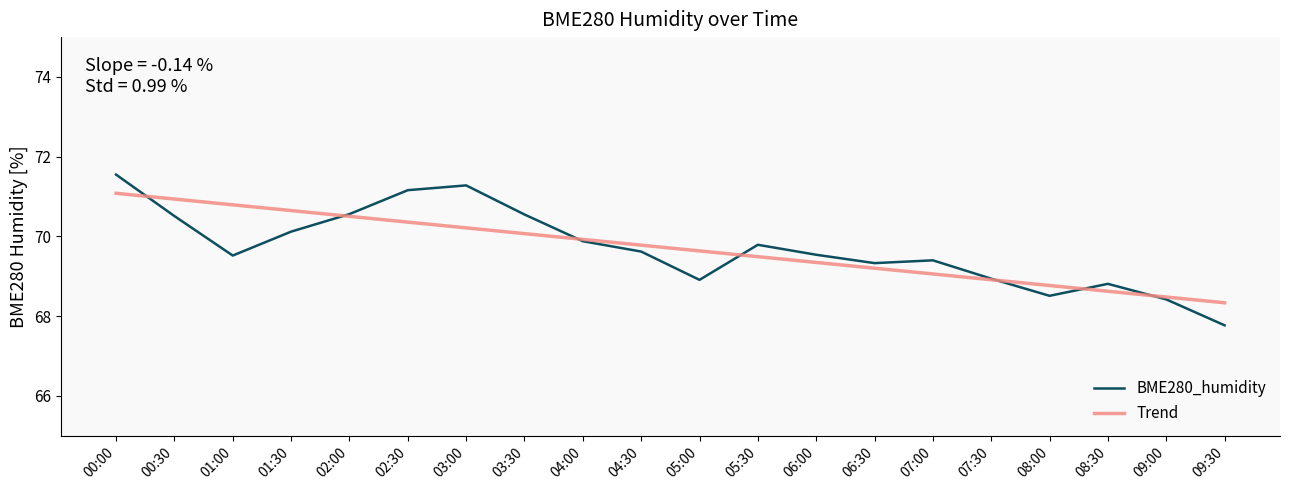

Is this an area chart (filled region under the line)?

No